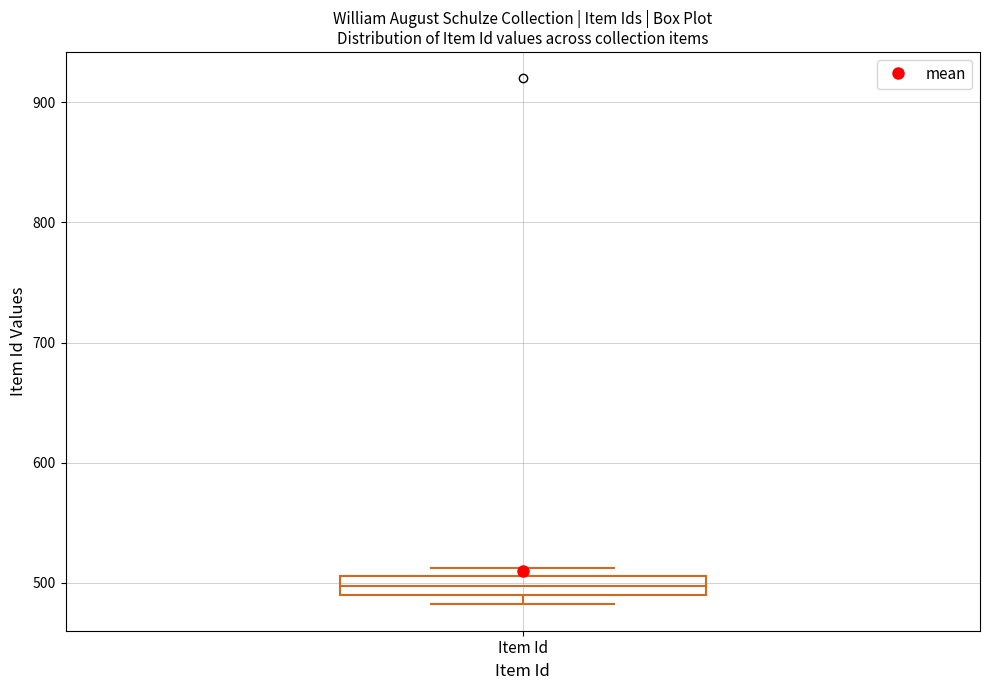

Read this box plot against the y-axis: the position of the median line, the range covered by the box, and the ends of both whiskers. The values are not printed on the chart, so give them approximately, as read against the axis.

median 500, box 490 to 510, whiskers 480 to 510 (just above the box's upper edge)